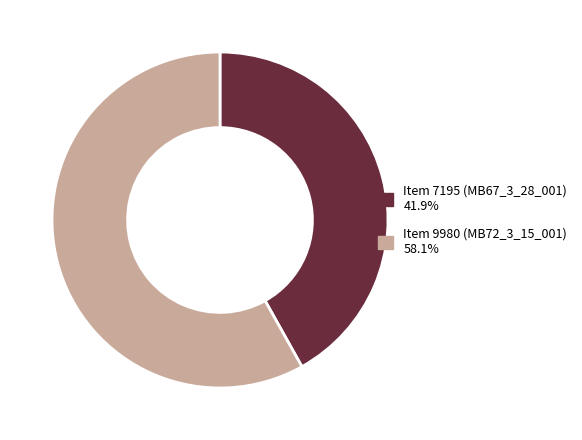

Does Item 7195 (MB67_3_28_001) 41.9% represent more than half of the total?

No